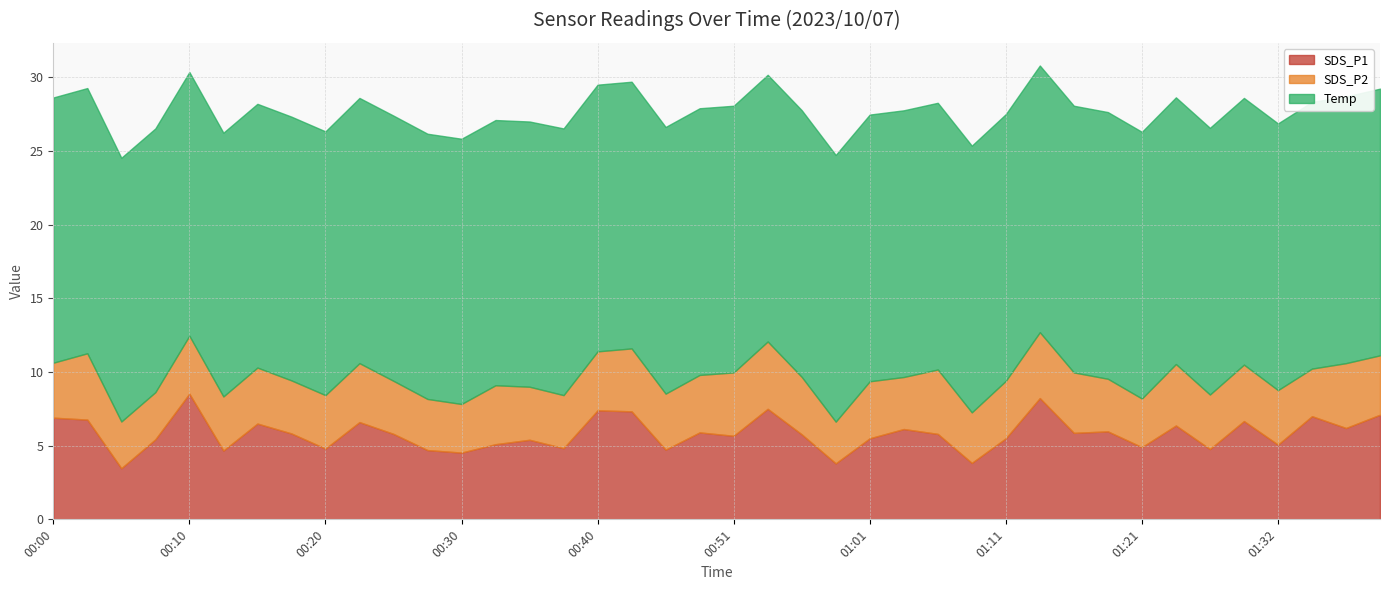

At how many categories does at least one series exceed 16?

40